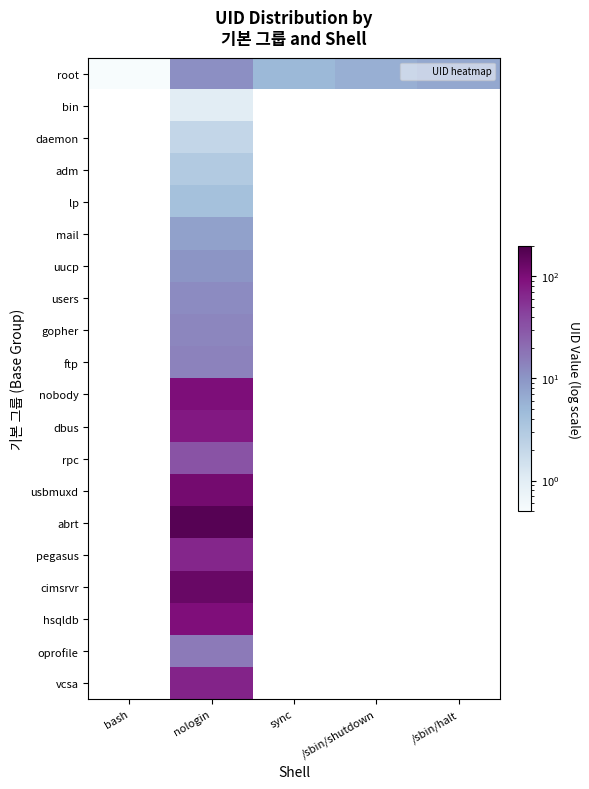

What is the greatest value displayed?

173.0